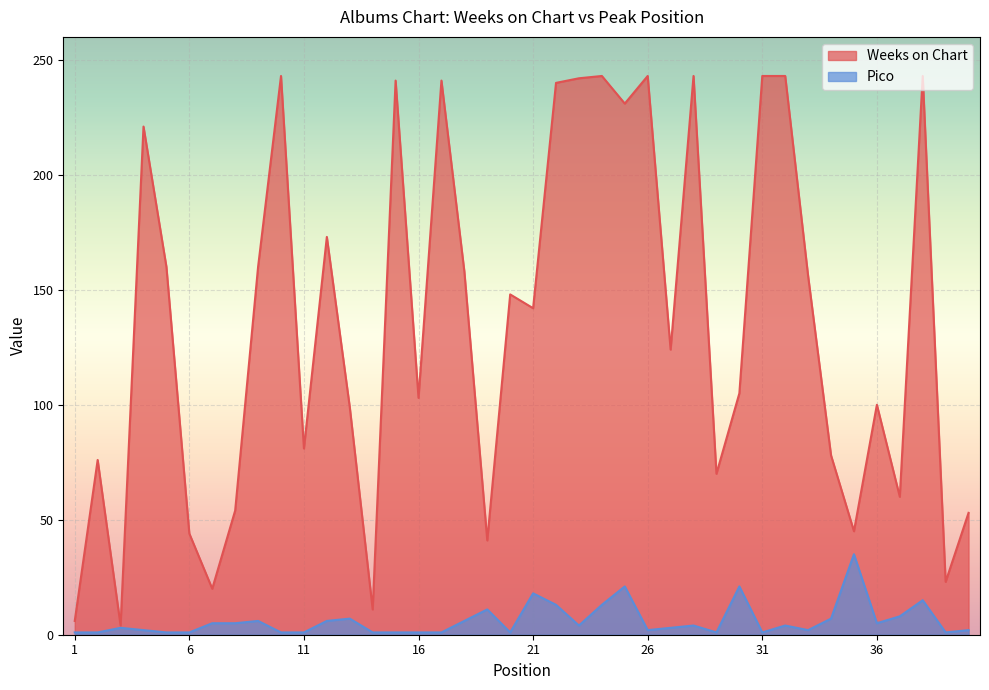

How many data points in Weeks on Chart are less than 142?

20